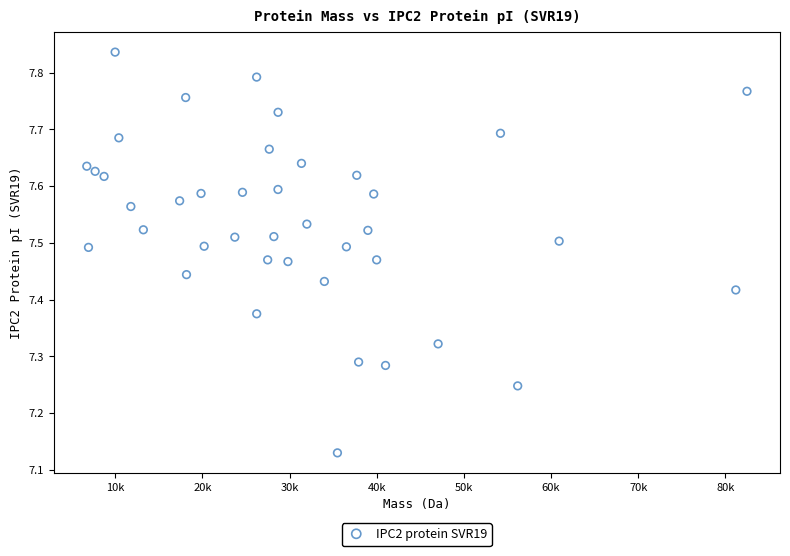

What is the range of X values (max minus min)?

75717.7